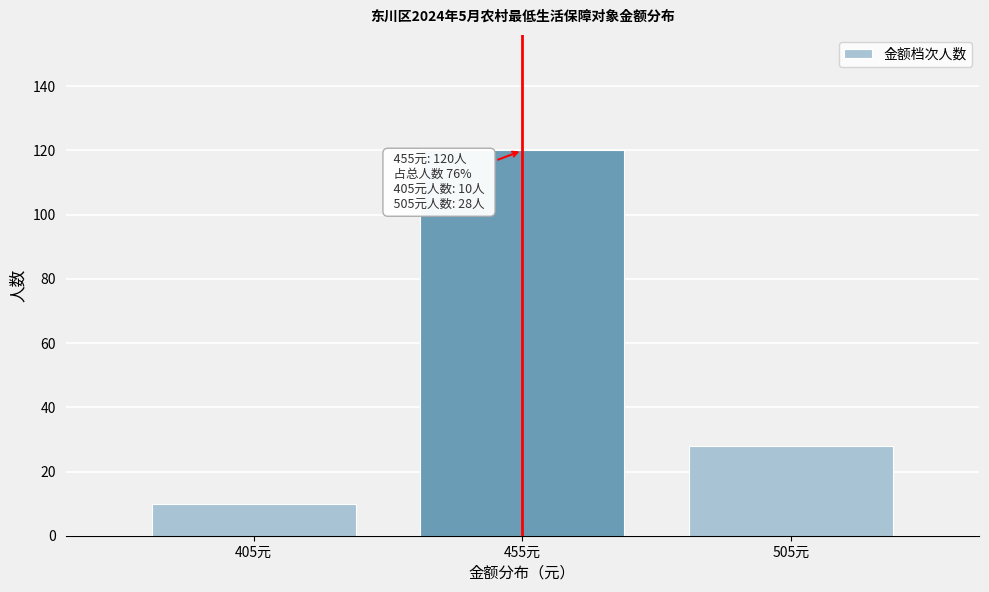

Reading left to right, transcribe all the data shown in this chart.

405元=10	455元=120	505元=28